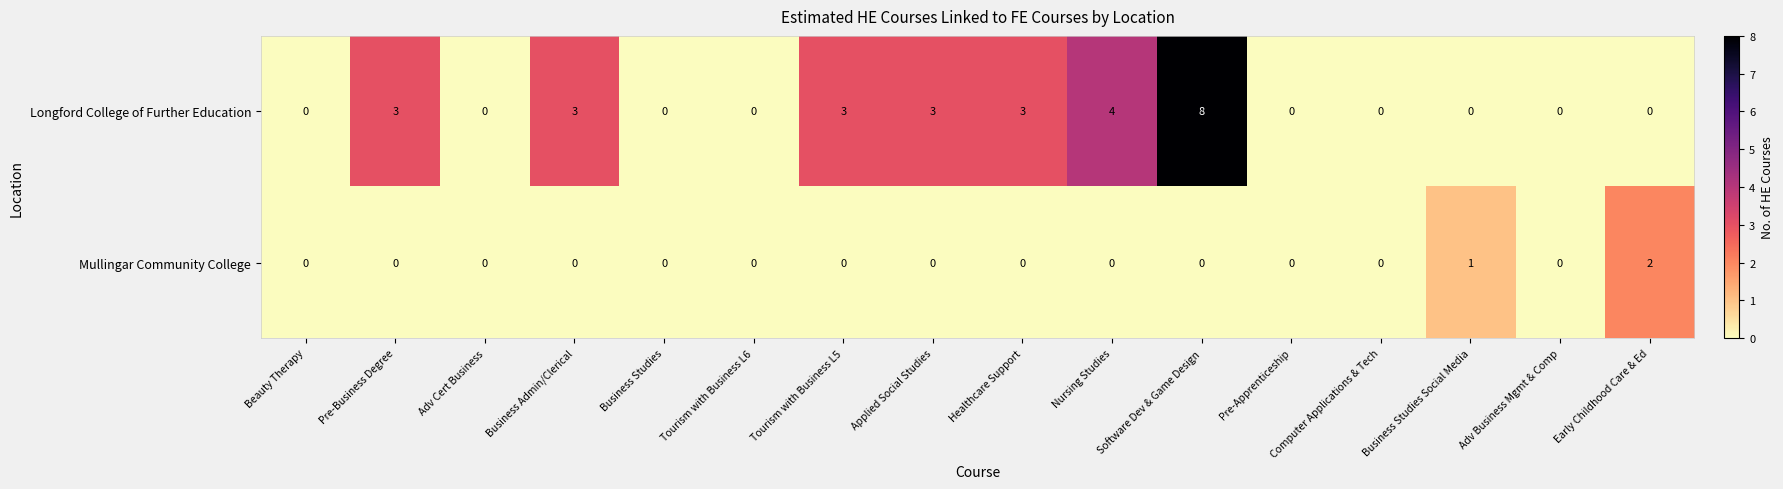

What is the sum of the Longford College of Further Education values at Adv Business Mgmt & Comp and Business Admin/Clerical?

3